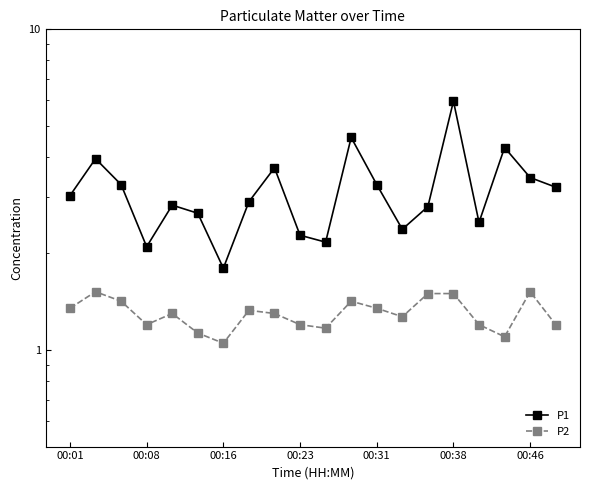

Reading left to right, transcribe all the data shown in this chart.

P1: 3.0	4.0	3.3	2.1	2.8	2.7	1.8	2.9	3.7	2.3	2.2	4.6	3.3	2.4	2.8	6.0	2.5	4.3	3.5	3.2
P2: 1.4	1.5	1.4	1.2	1.3	1.1	1.1	1.3	1.3	1.2	1.2	1.4	1.4	1.3	1.5	1.5	1.2	1.1	1.5	1.2